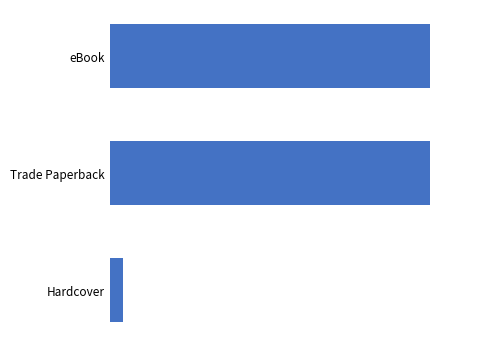

Are the bars horizontal?

Yes